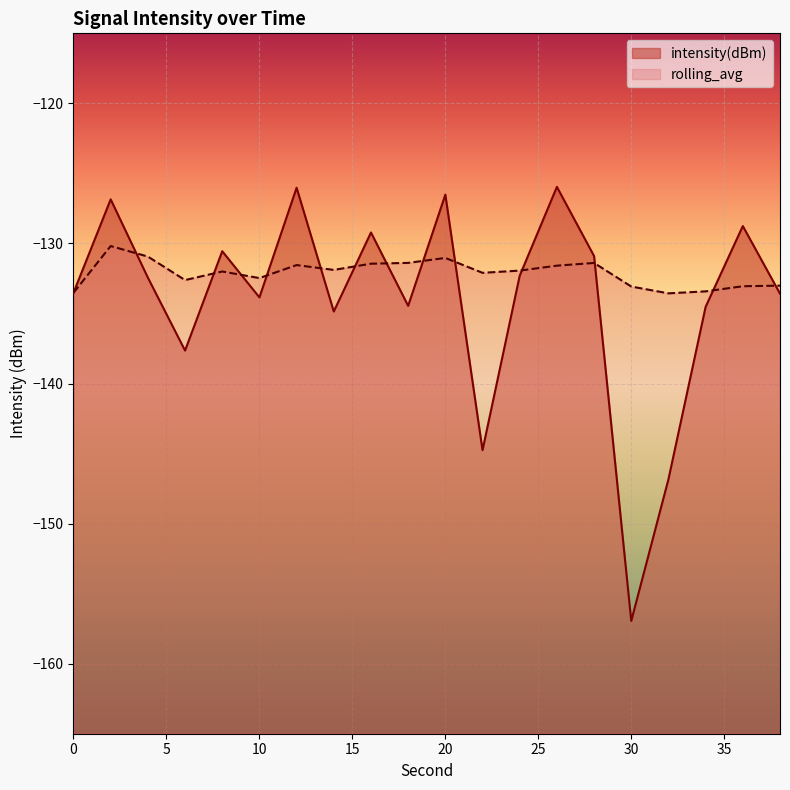

Which series changed the most between 2 and 26?

rolling_avg